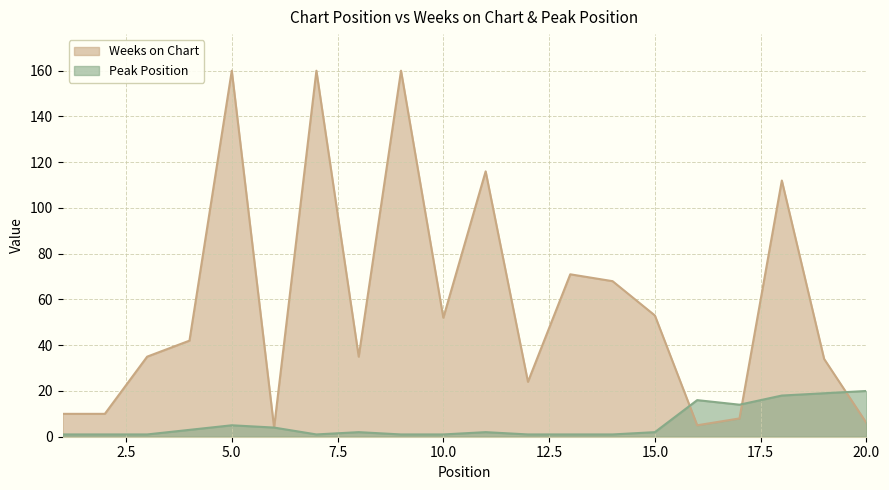

How many lines are shown in the chart?

2